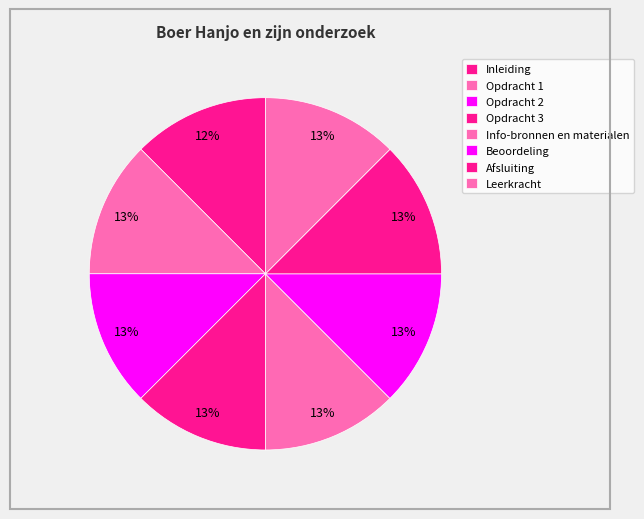

How much of the chart is everything except Opdracht 3?

87.5%